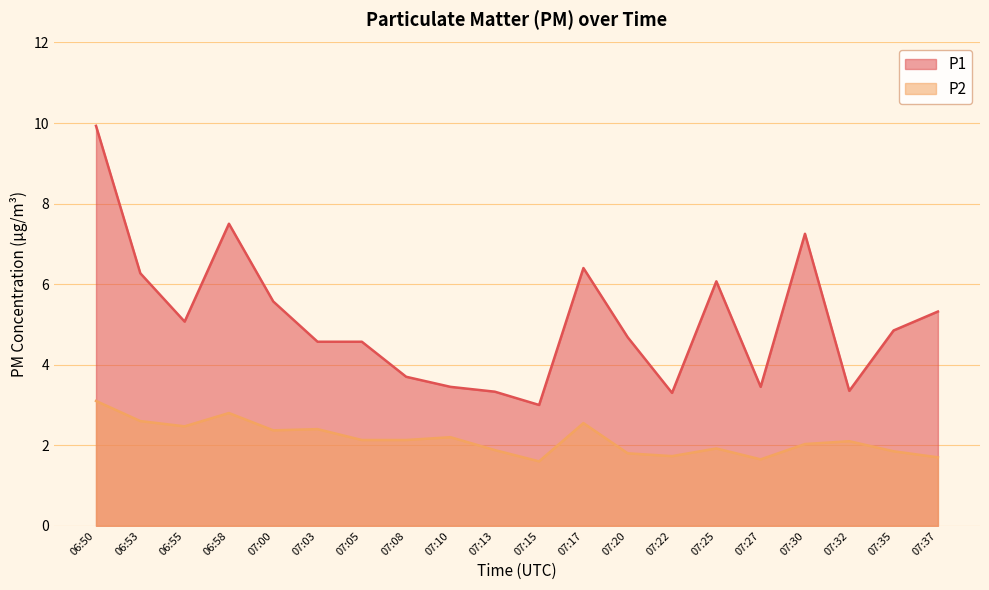

What are all the series names shown in the legend?

P1, P2